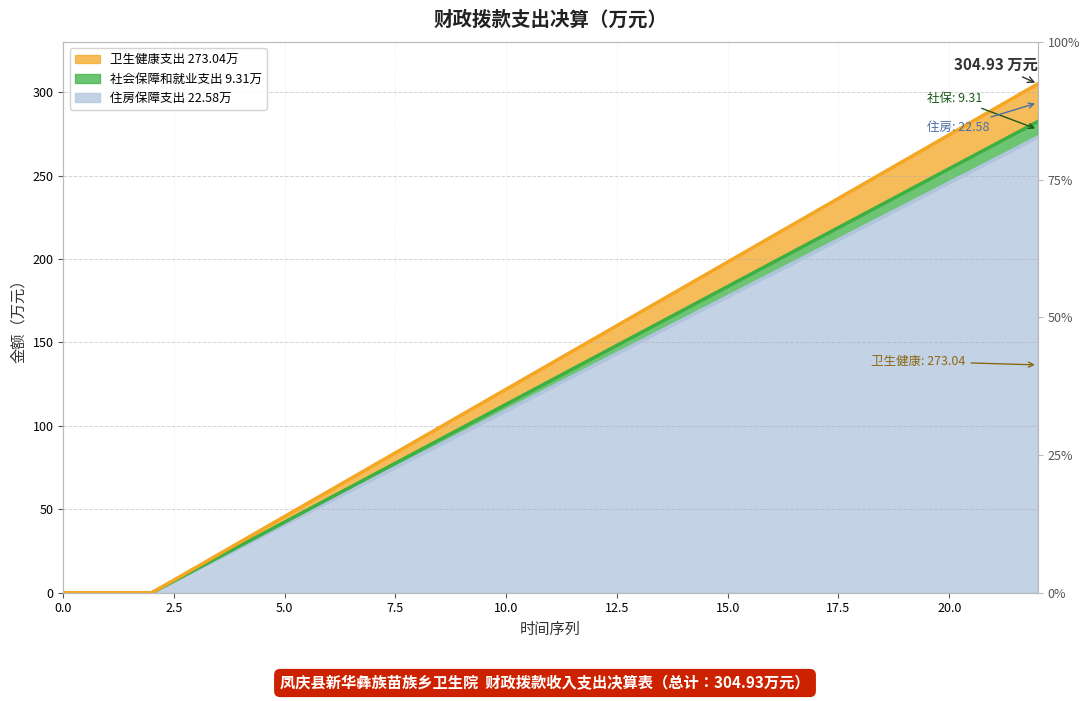

The 社会保障和就业支出 series shows 98.0 at 6. True or false?

False